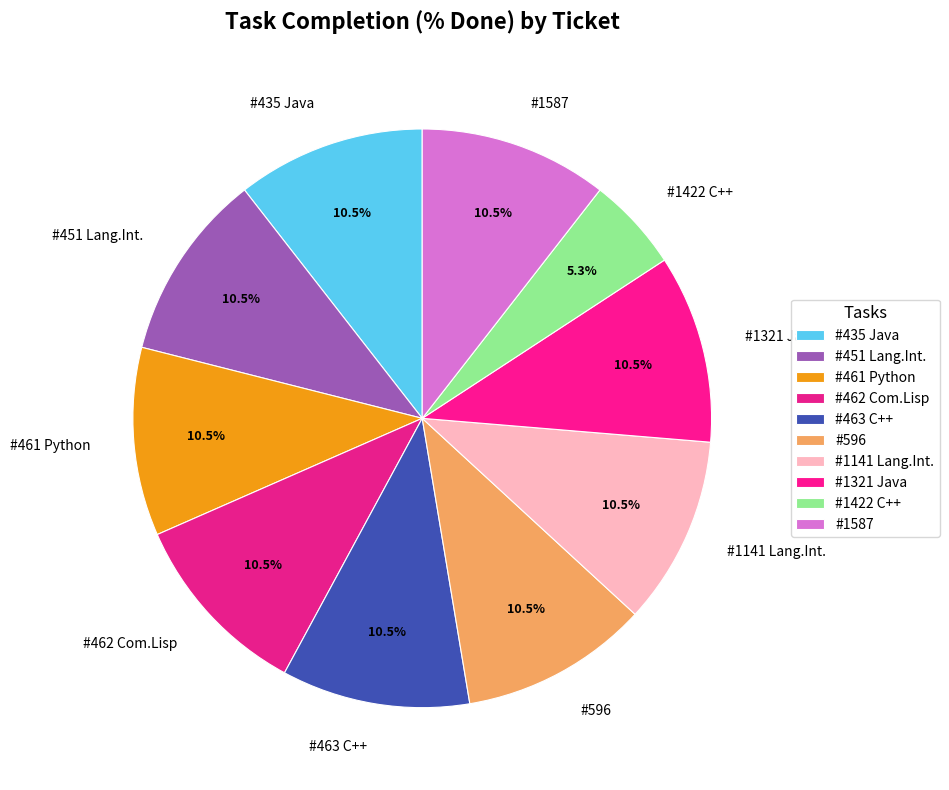

Does any single category account for the majority?

No